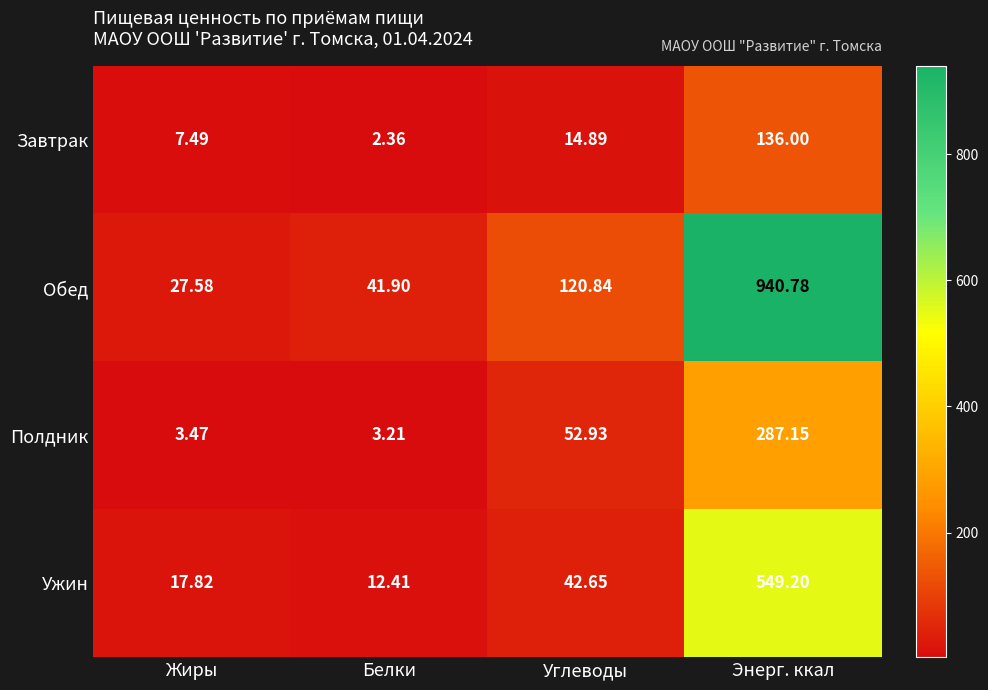

Which series changed the most between Жиры and Энерг. ккал?

Обед